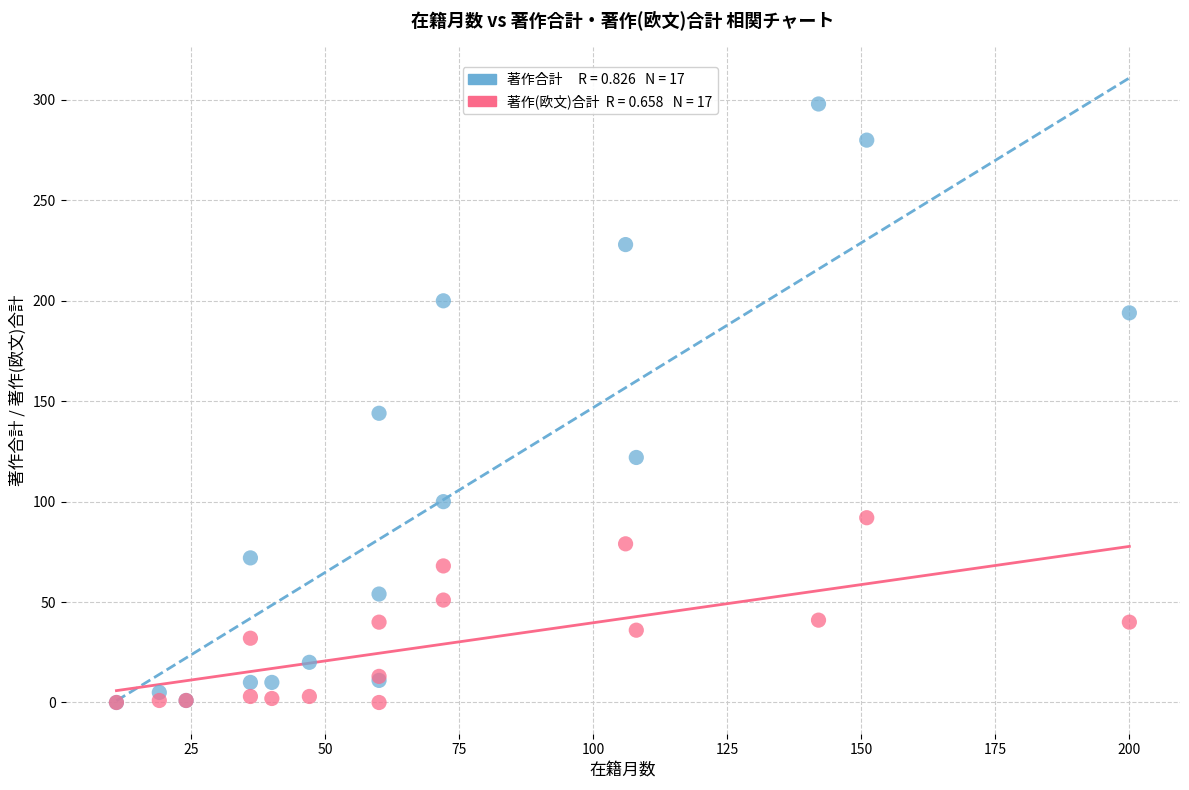

Across all series, what Y value is closest to 149?

144